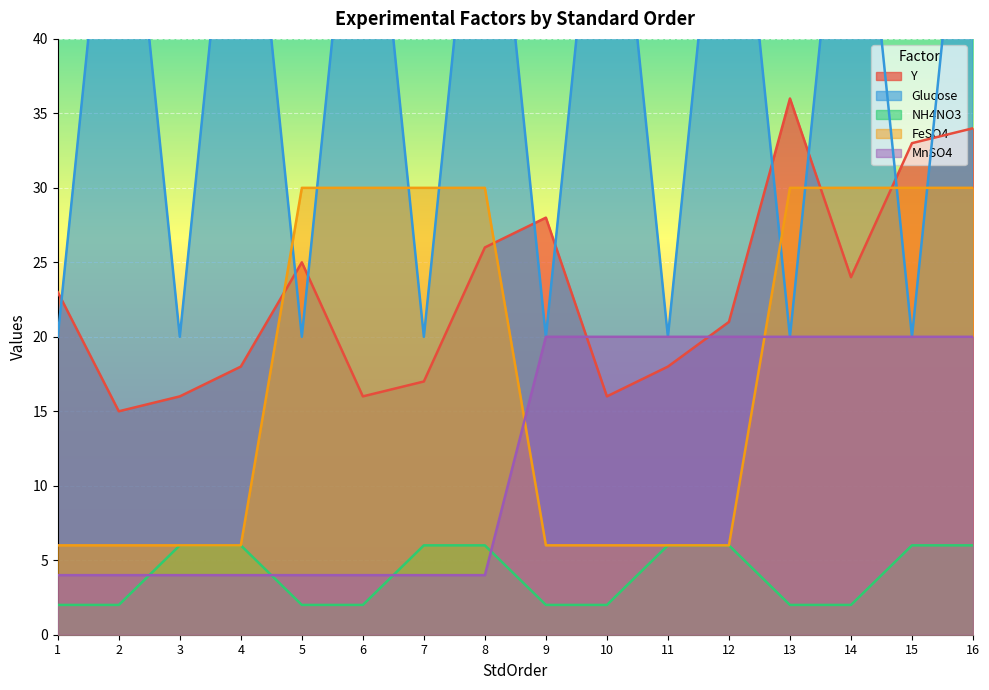

How many lines are shown in the chart?

5